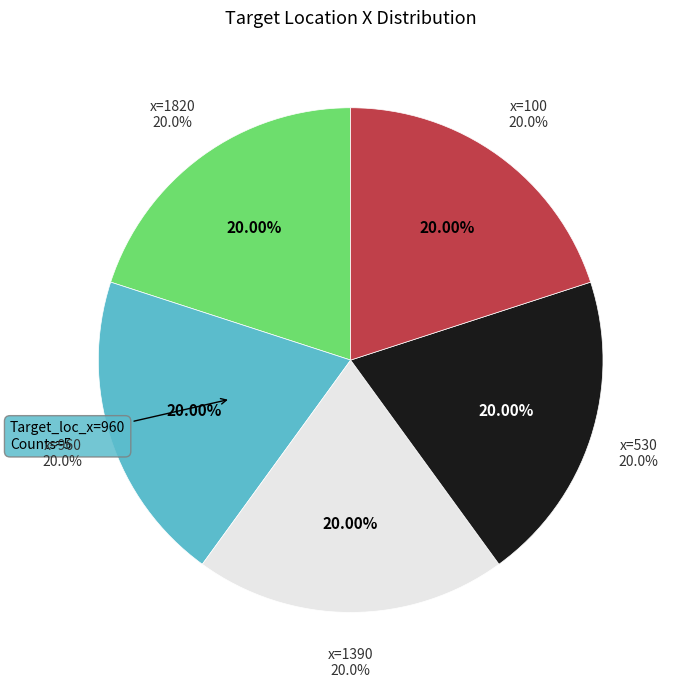

Is the sum of 20 and 6 greater than half?

No